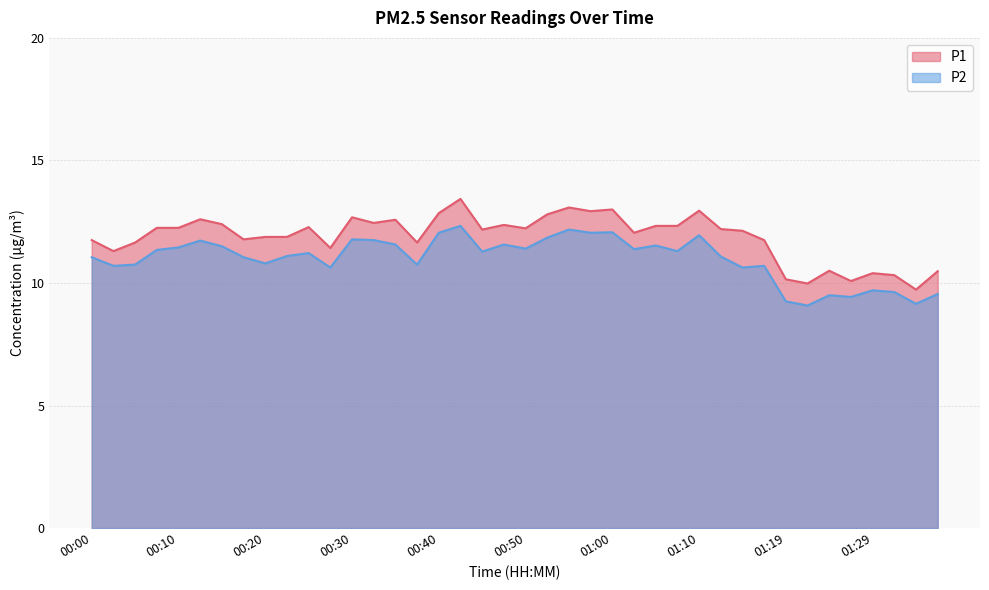

Which category has the lowest value across all series?

01:22